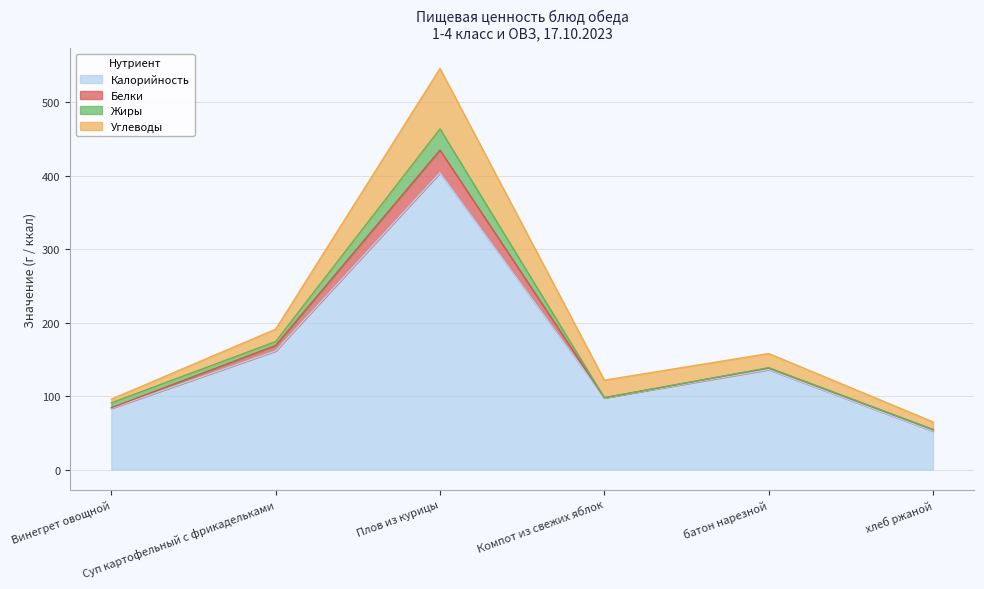

How many interior local peaks does the Белки series have?

2